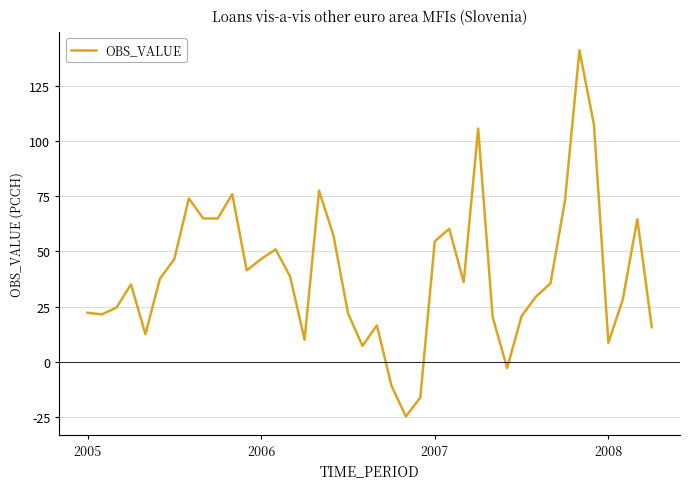

What is the maximum value shown in the chart?

141.0